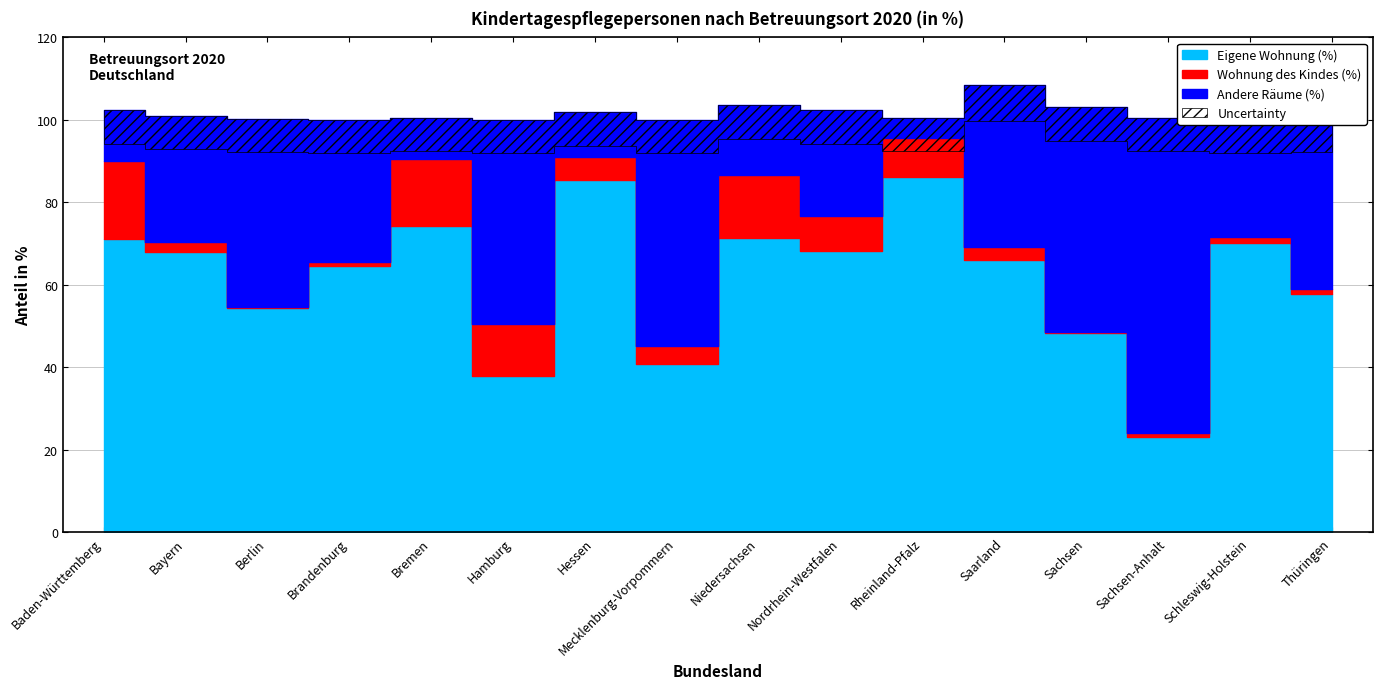

At which category does Andere Räume (%) reach its first local valley?

Bremen